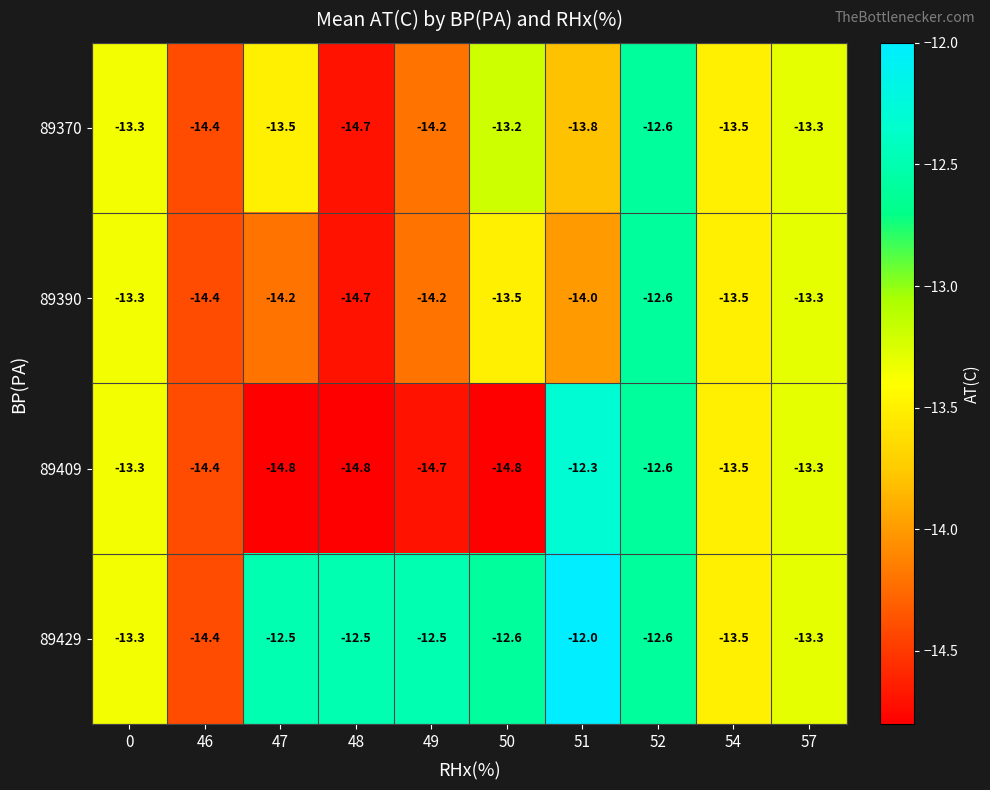

At 50, list the series in order from largest to smallest.

89429, 89370, 89390, 89409